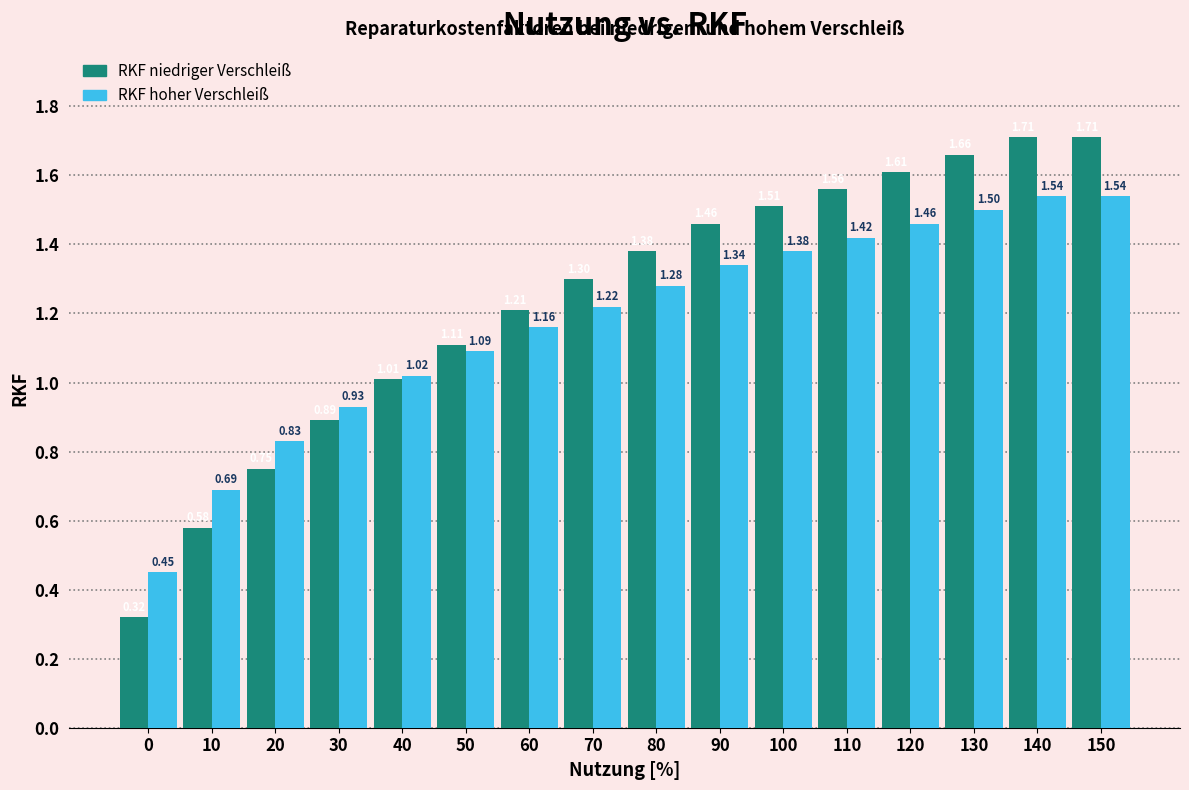

Which series changed the most between 100 and 120?

RKF niedriger Verschleiß